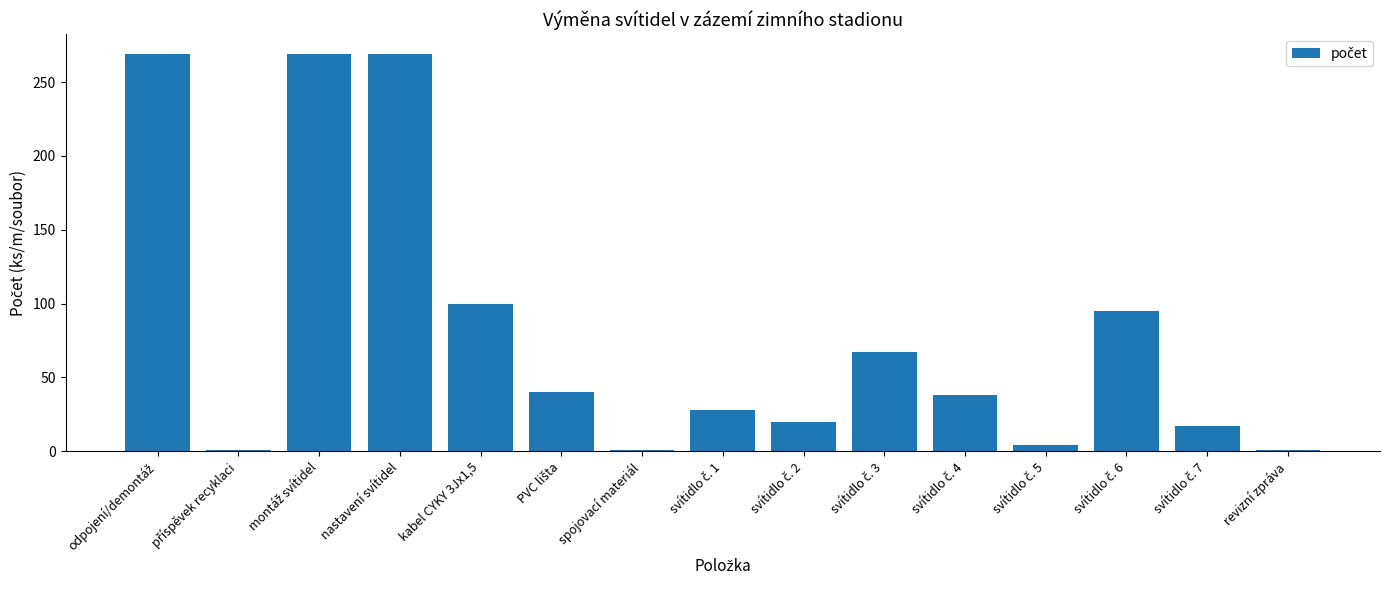

What is the value of the 11th bar from the left?

38